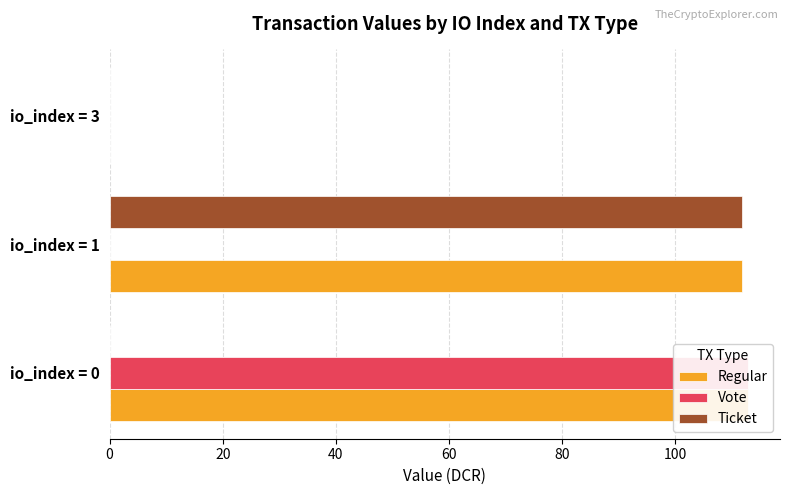

Reading right to left, list all the values displayed in this chart.

Regular: 40=0.0	20=111.8	0=112.9
Vote: 40=0.0	20=0.0	0=112.9
Ticket: 40=0.0	20=111.8	0=0.0